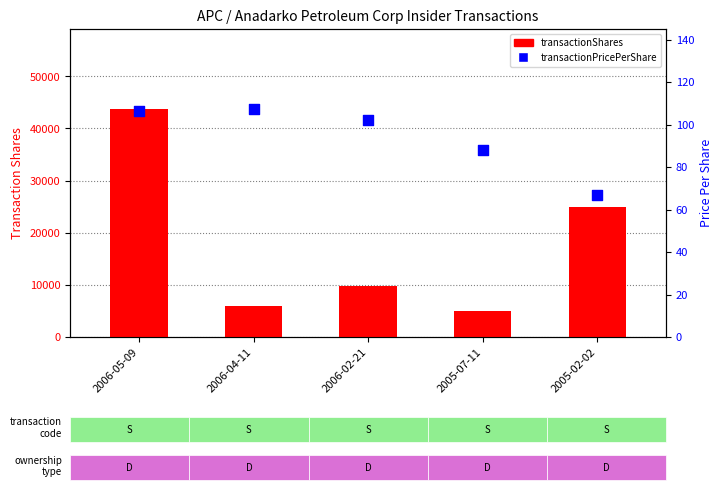

At which category is the sum across all series the highest?

2006-05-09